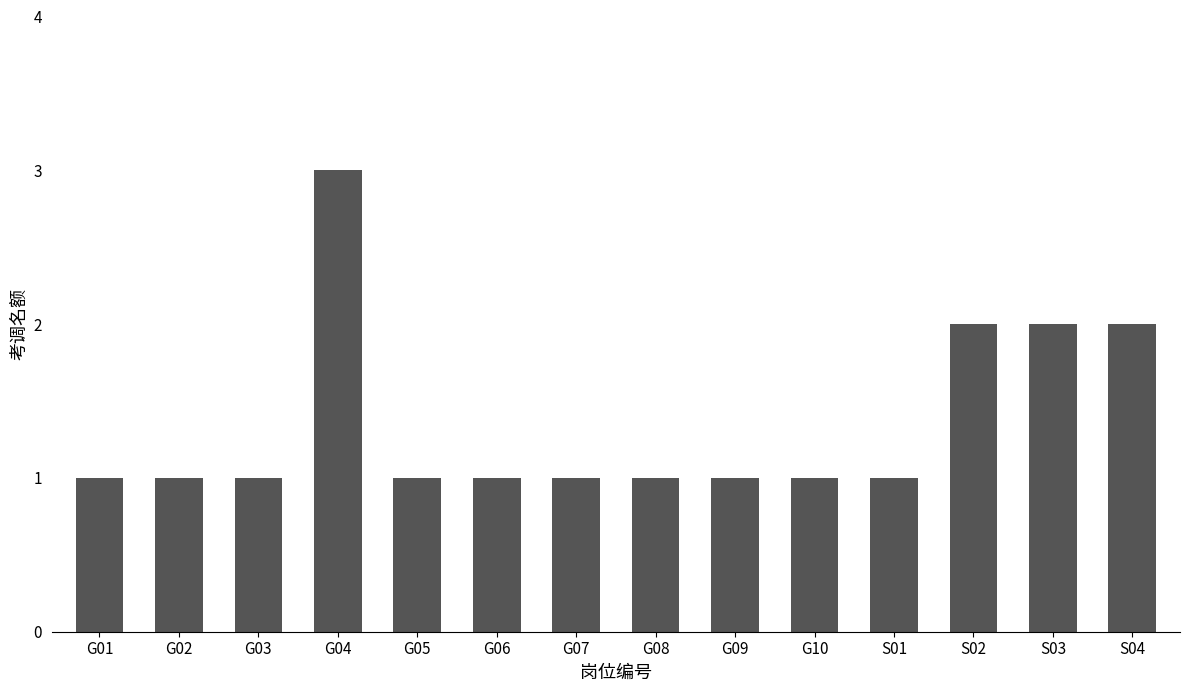

What is the value of the 7th bar from the left?

1